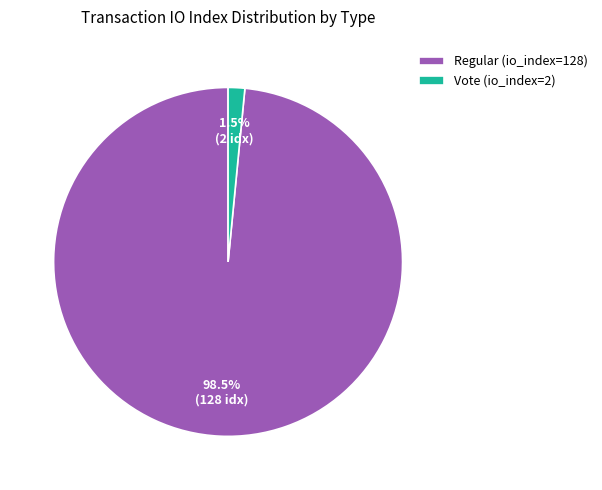

Which has a higher value, Regular (io_index=128) or Vote (io_index=2)?

Regular (io_index=128)